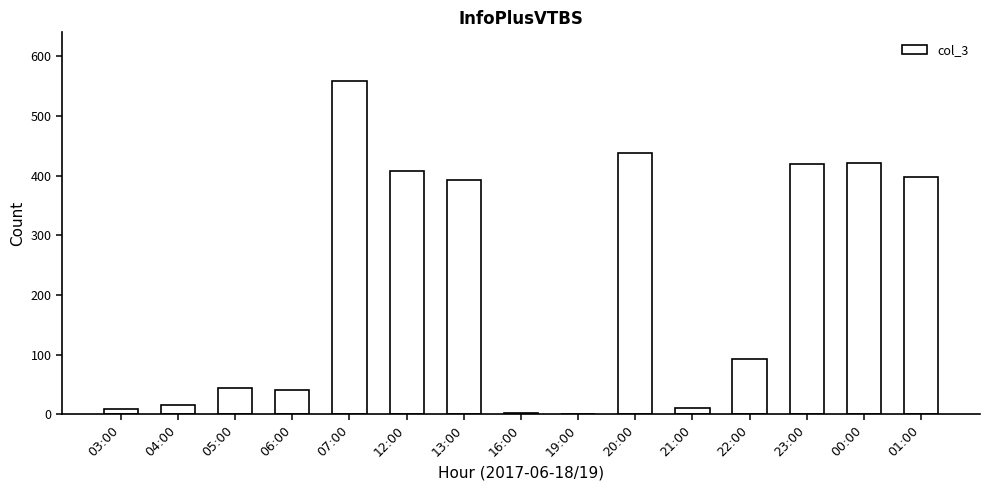

What is the ratio of the value at 13:00 to the value at 04:00?

26.1